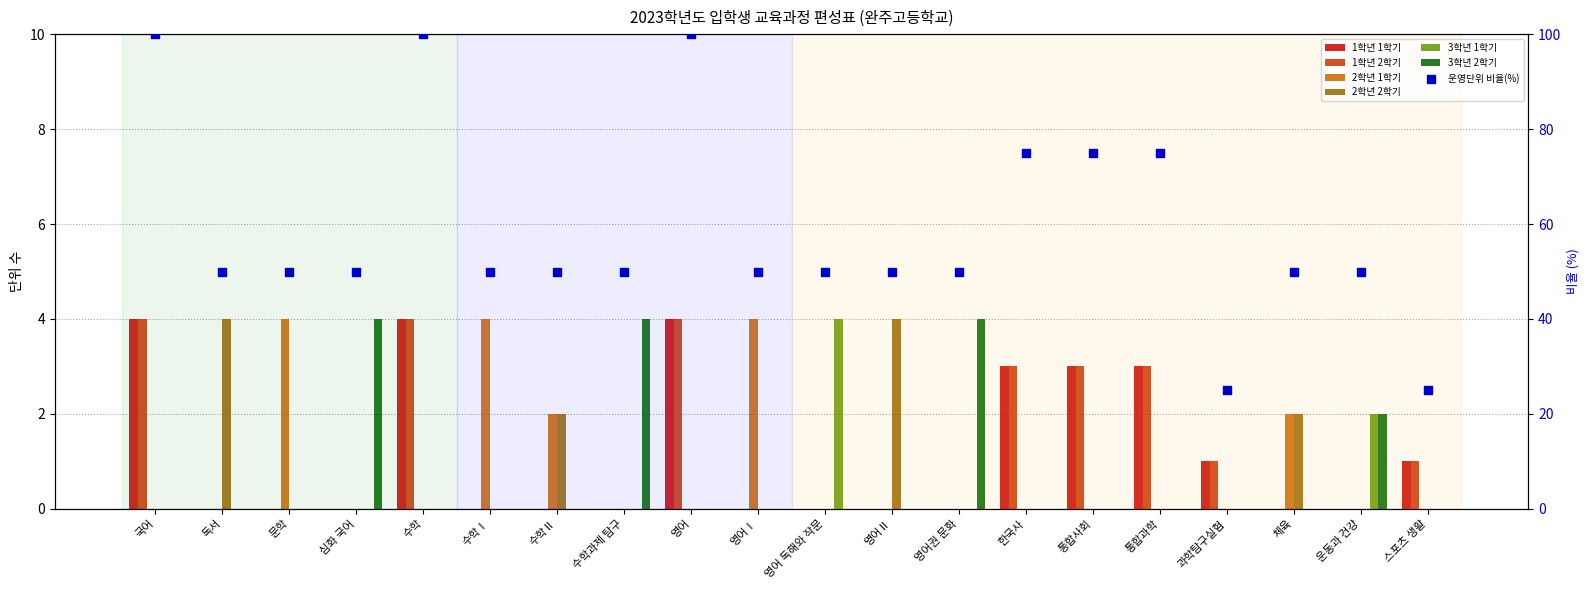

Which series has the largest Y range (max minus min)?

1학년 1학기